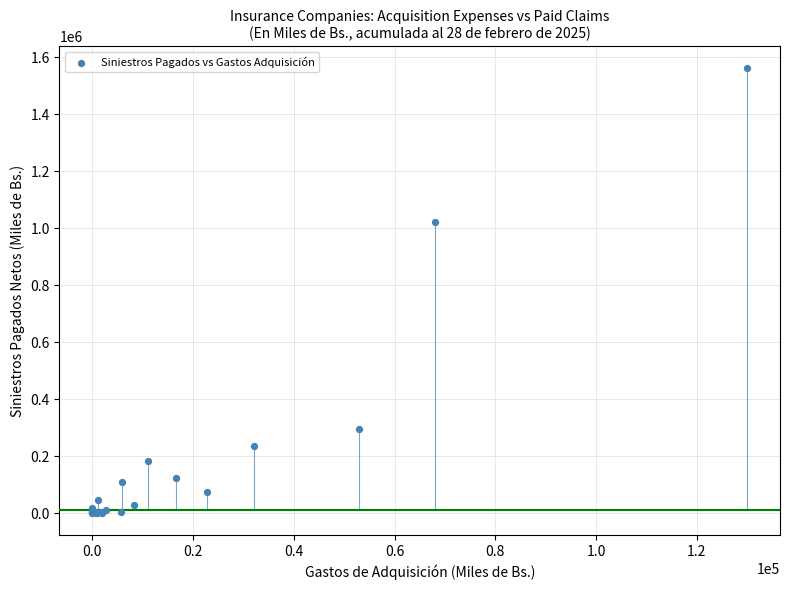

What Y value in the scatter plot is closest to 780471?

1021984.9